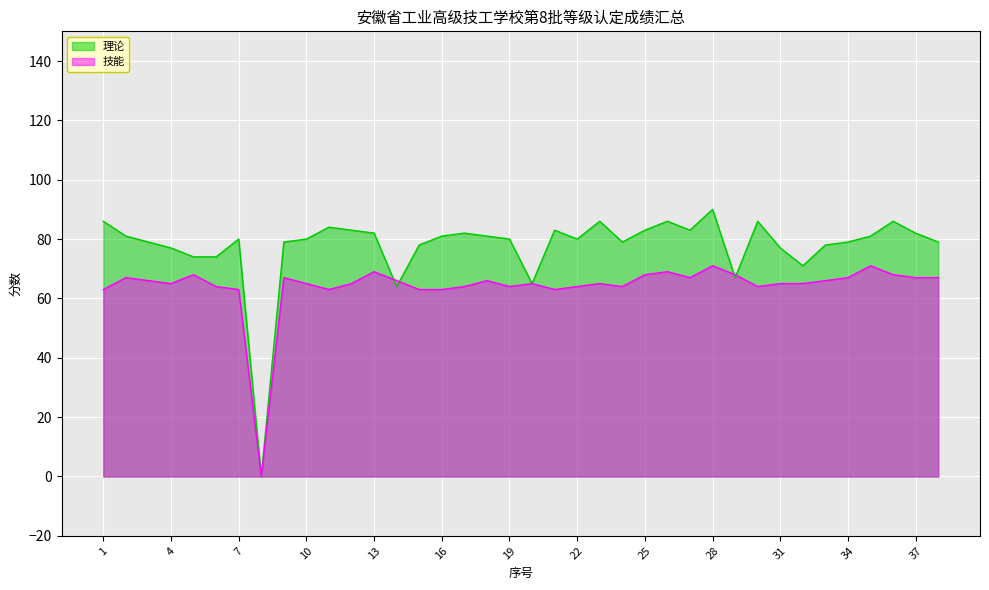

After their last crossing, which series has the higher values: 技能 or 理论?

理论